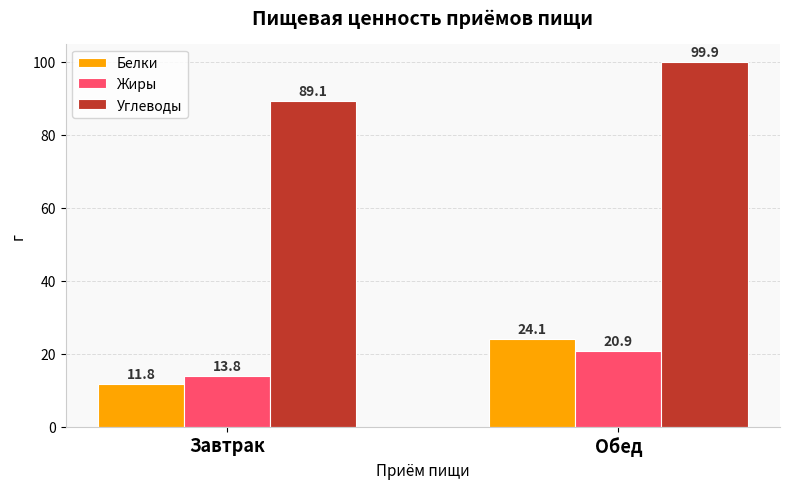

What is the difference between the maximum and minimum values in the Жиры series?

7.0